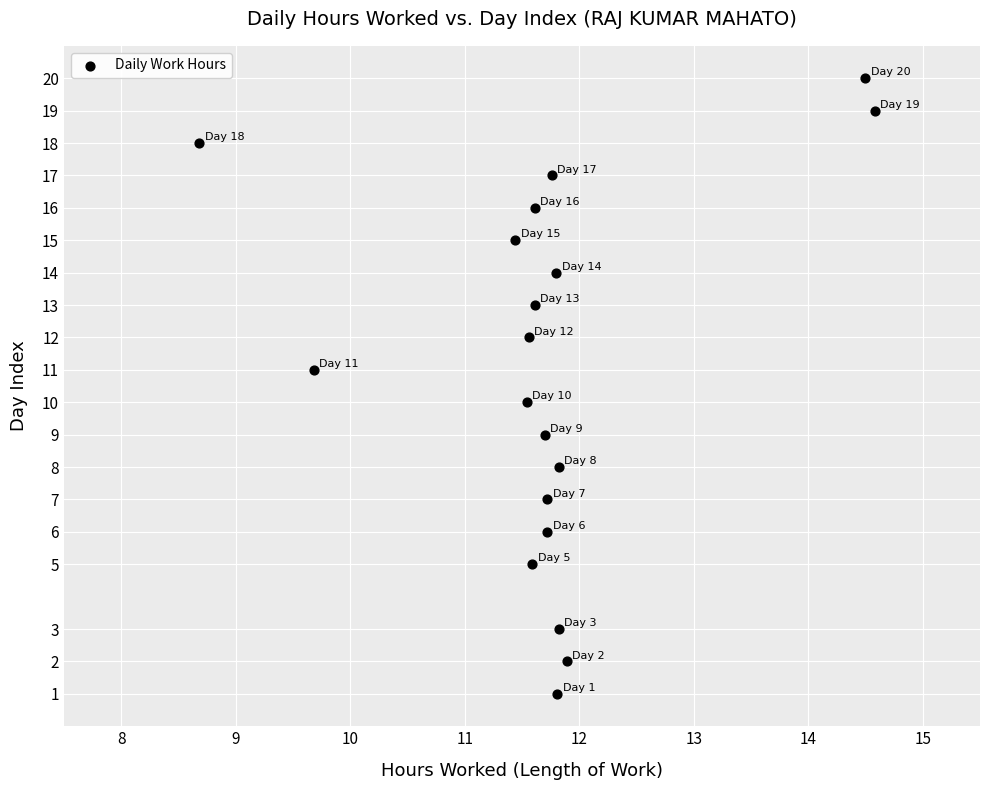

What is the range of Y values (max minus min)?

19